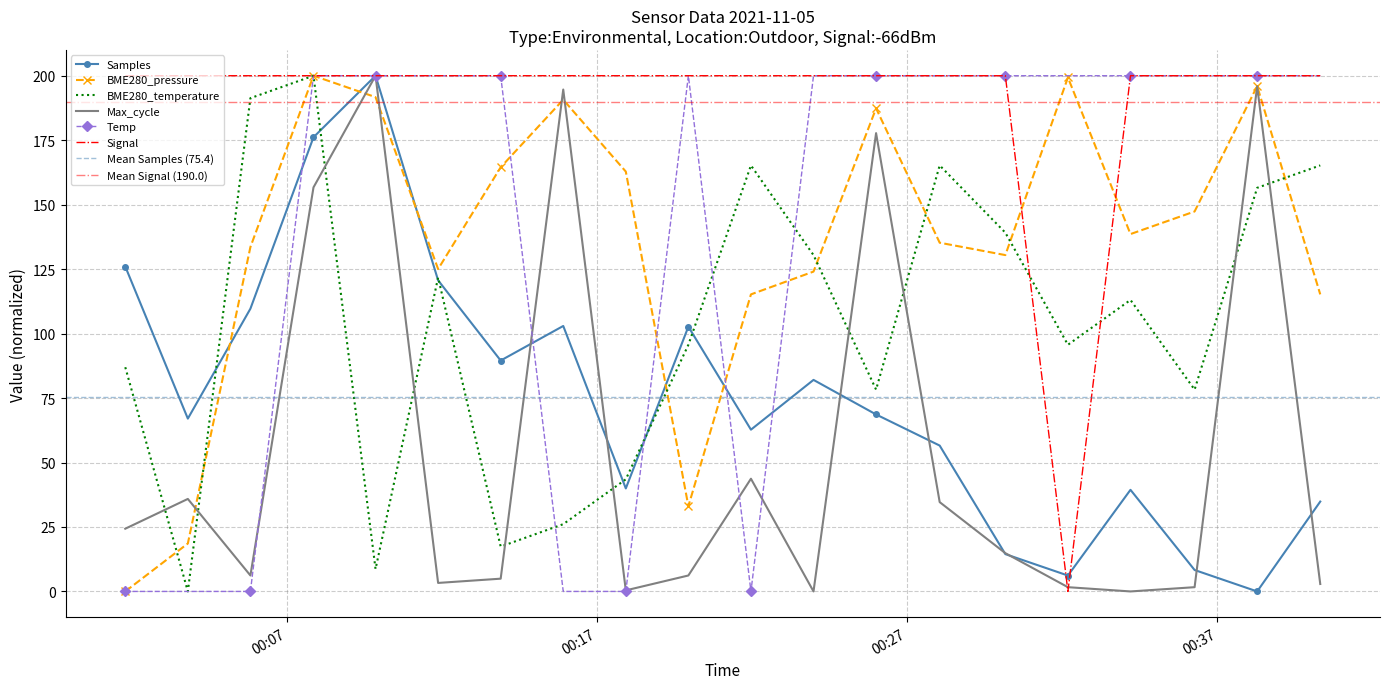

Rank the series at 2021/11/05 00:21:58 from highest to lowest value.

Signal, BME280_temperature, BME280_pressure, Samples, Max_cycle, Temp